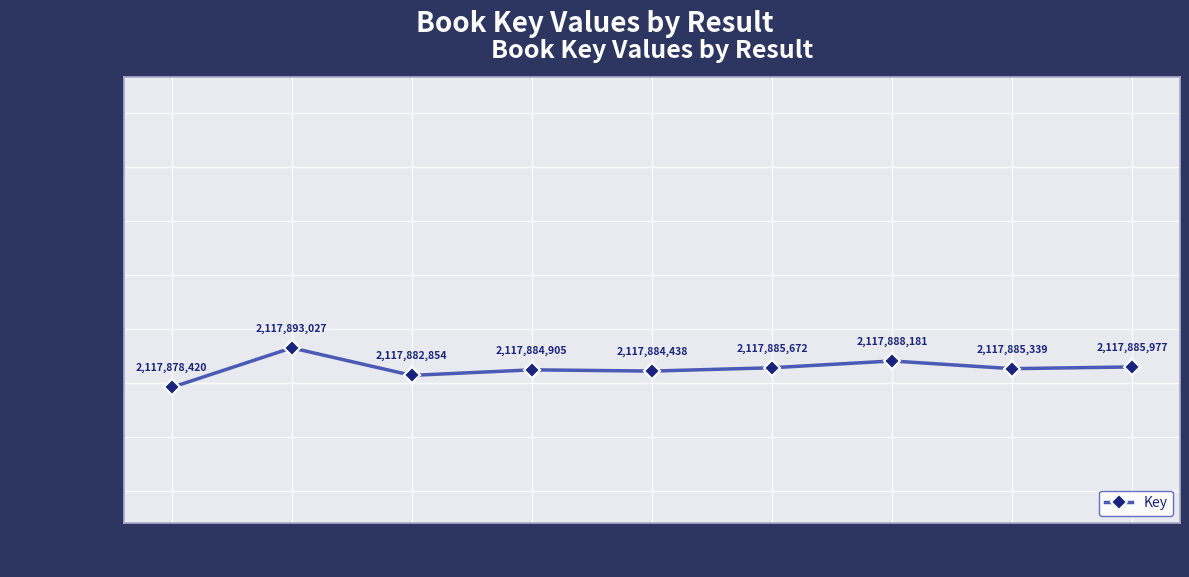

What is the value of the 3rd point from the left?

2117882854